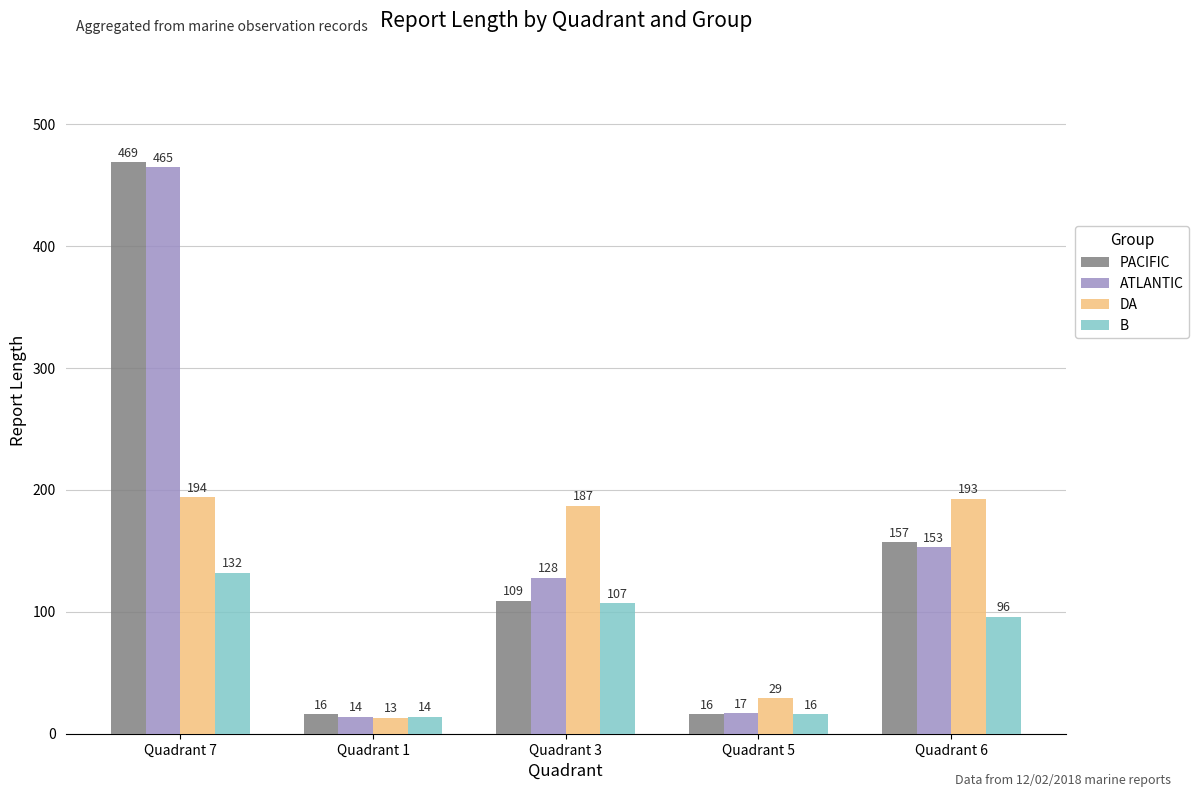

How many data points does each series have?

5